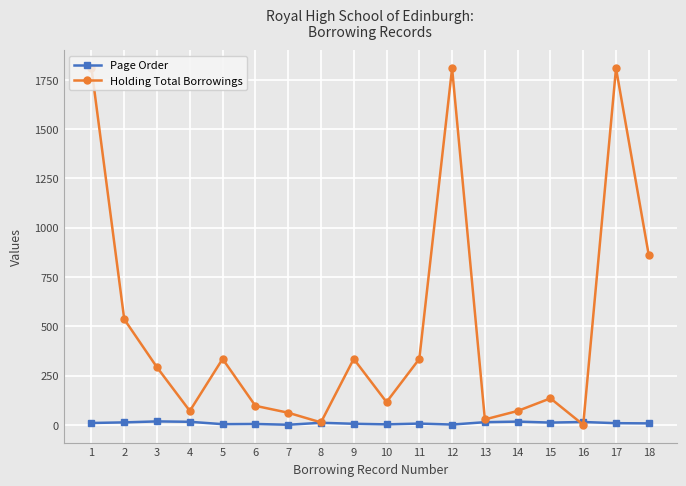

Rank the series by their average value, from highest to lowest.

Holding Total Borrowings, Page Order